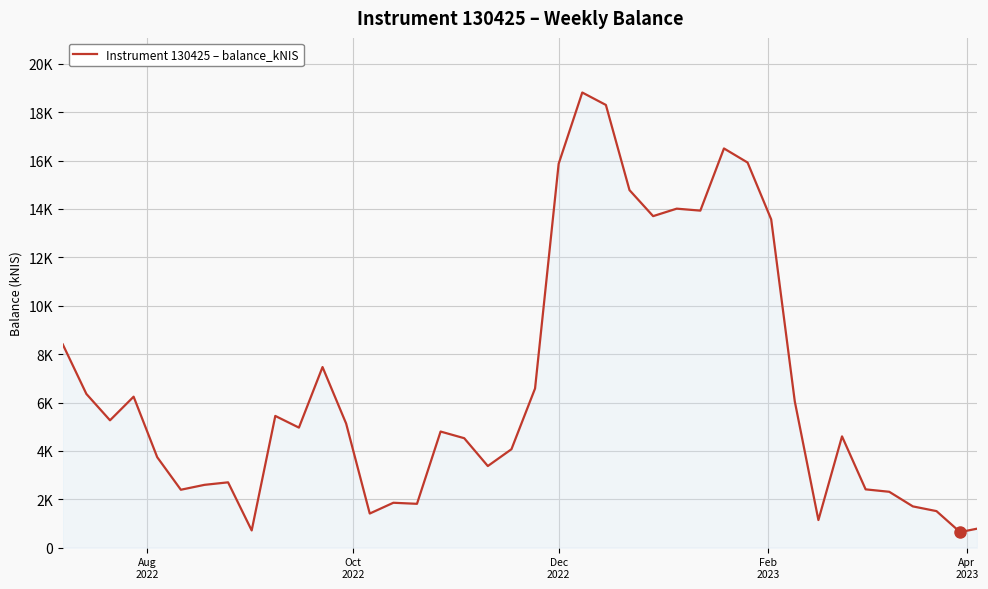

What is the average value?

6659.6